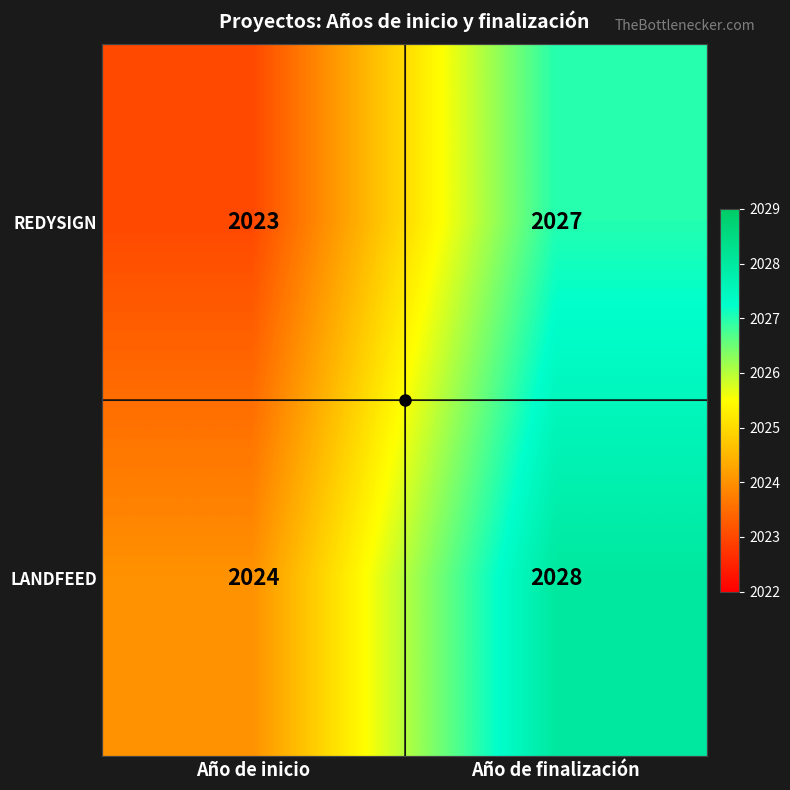

At which category is the sum across all series the highest?

Año de finalización